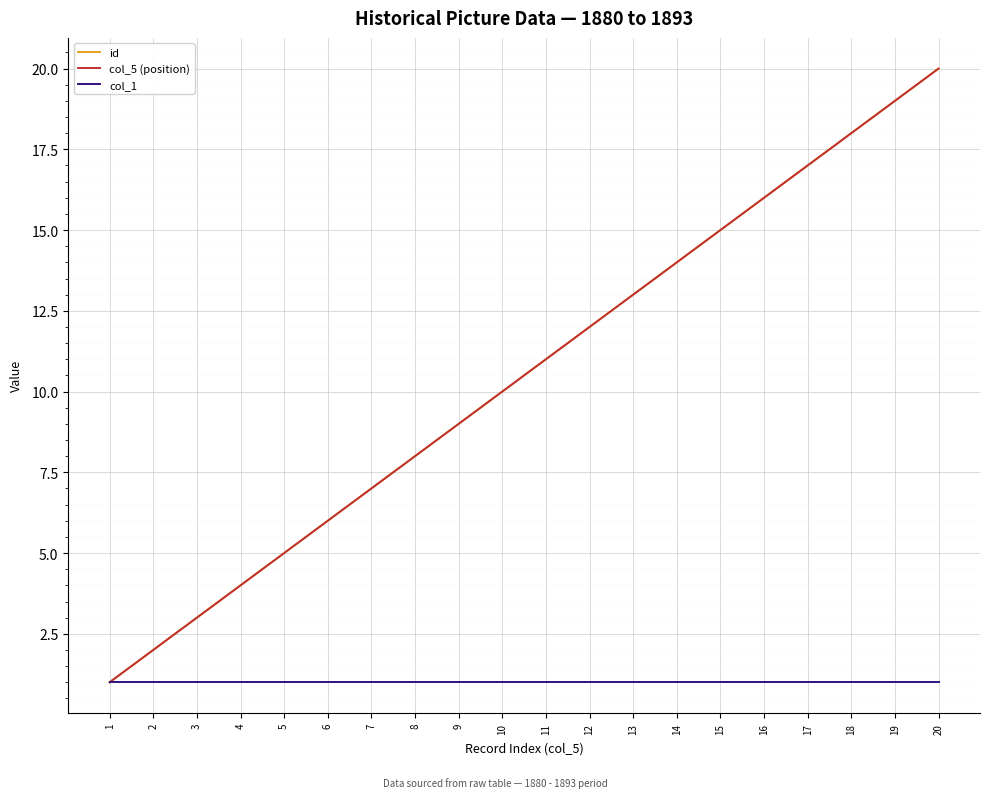

The value of col_5 (position) at 2 is 2. True or false?

True